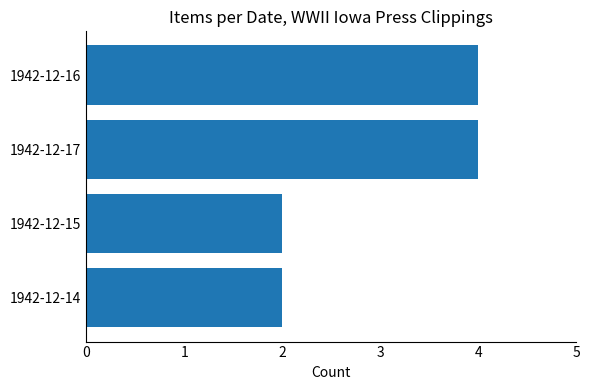

Is it true that the value at 1942-12-15 is 2?

True